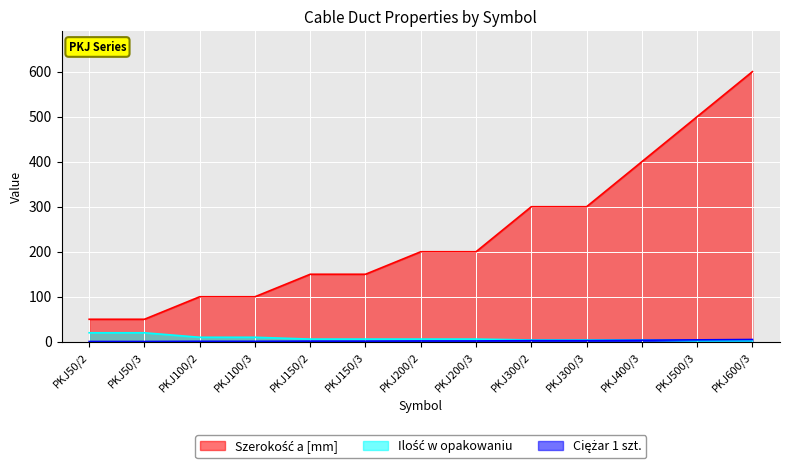

What is the average value of the Szerokość a [mm] series?

238.5